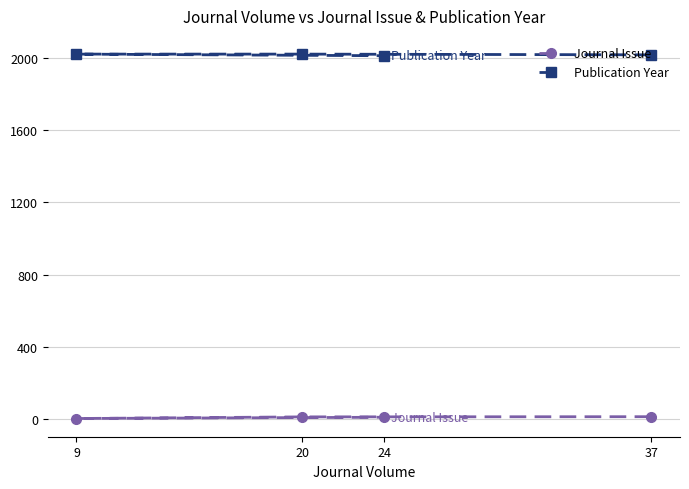

Which series has the largest total across all categories?

Publication Year